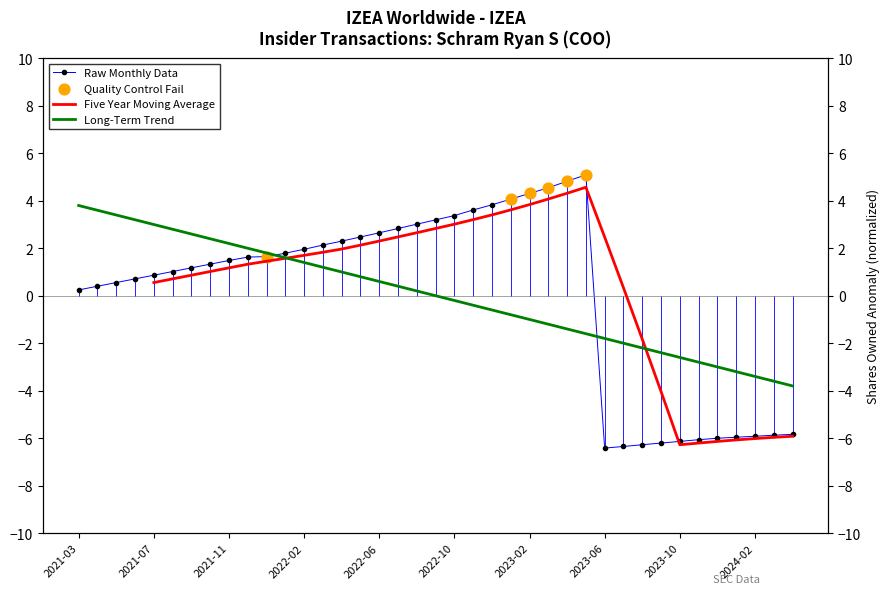

Approximately how many times larger is the value at 2022-08-31 compared to 2023-03-31?

0.7